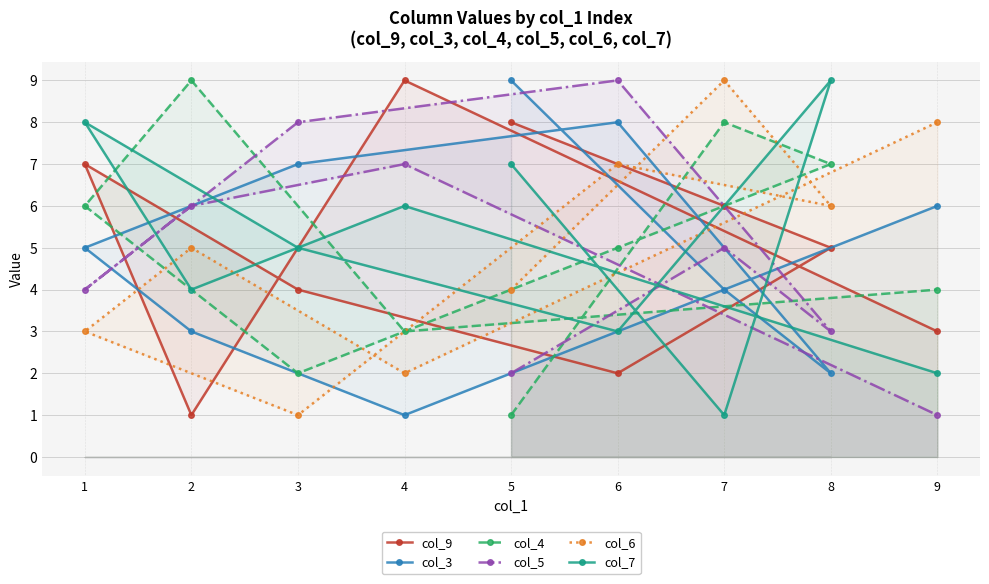

What is the difference between the highest and lowest values at 3?

7